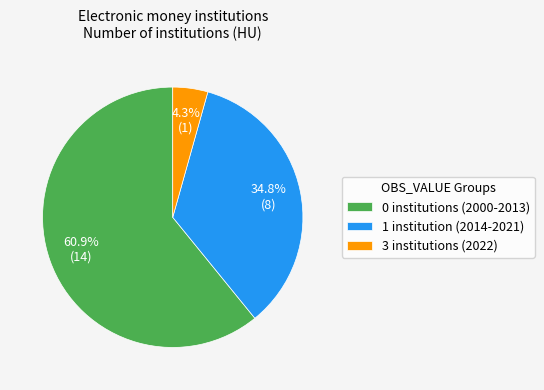

Do 1 institution (2014-2021) and 0 institutions (2000-2013) together represent more than half of the pie?

Yes